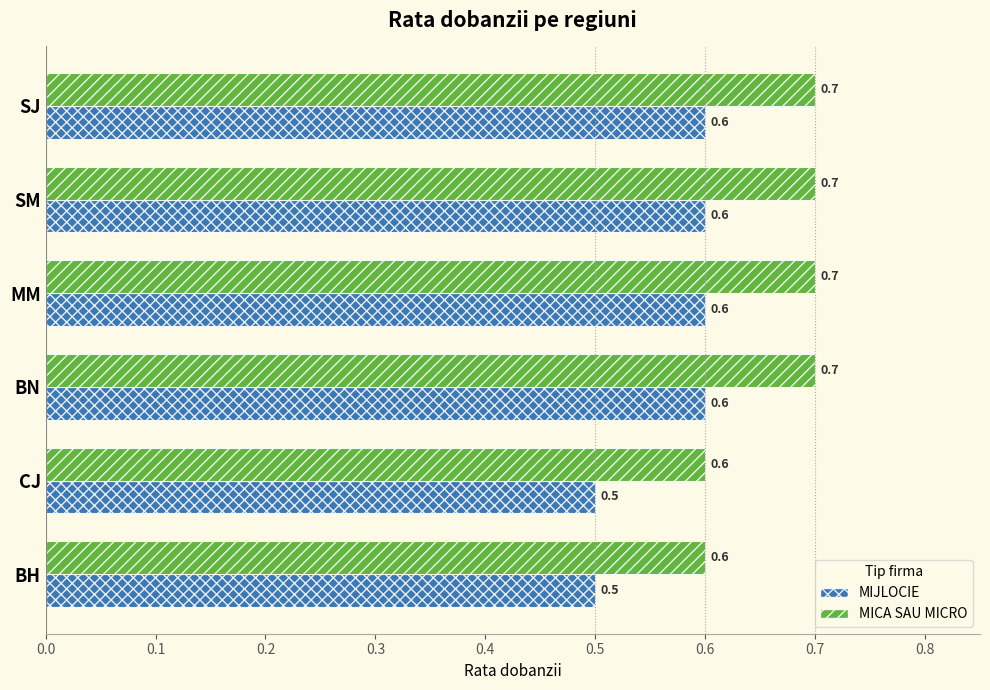

What is the average value of the MICA SAU MICRO series?

0.7